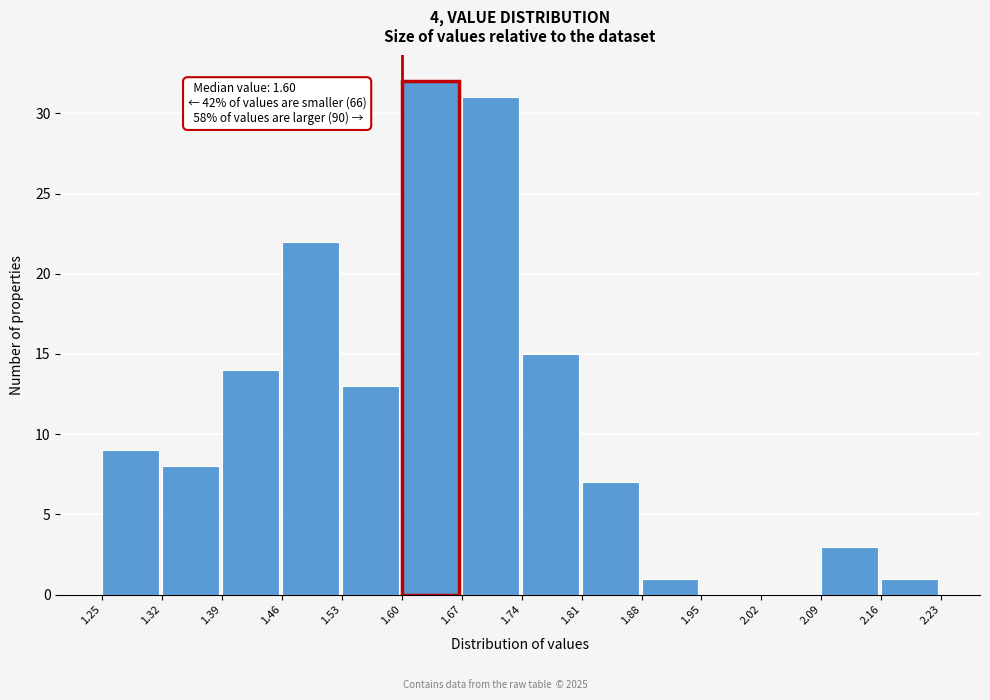

Which range on the x-axis has the tallest bar?

1.60 to 1.67